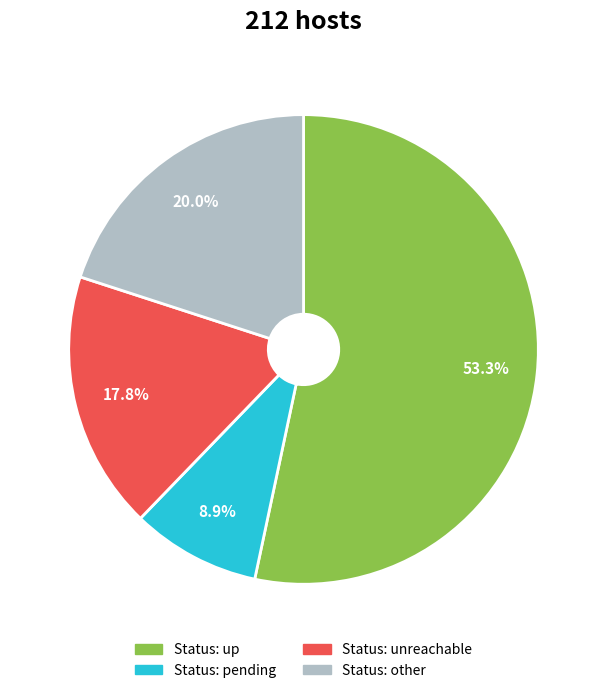

What is the ratio of the value at Status: up to the value at Status: other?

2.7